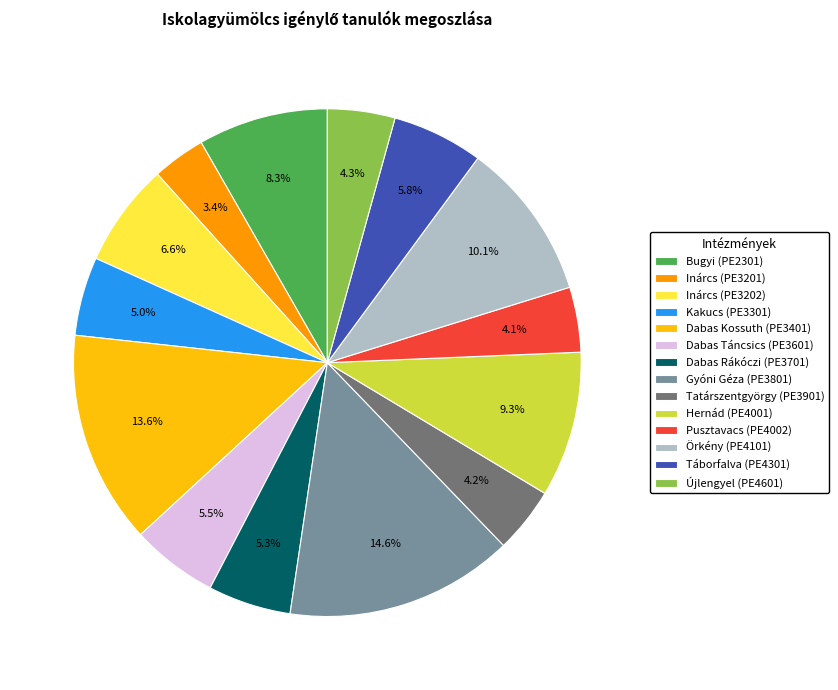

The Tatárszentgyörgy (PE3901) slice represents 16% of the pie. True or false?

False